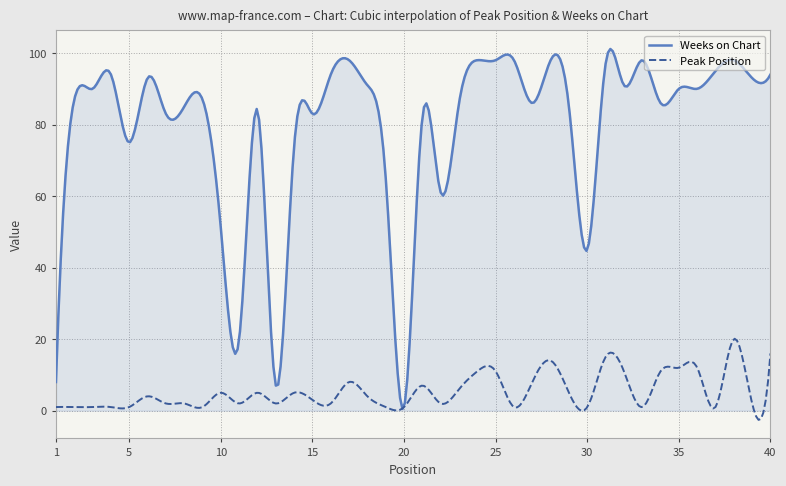

What is the minimum value for Weeks on Chart?

0.5